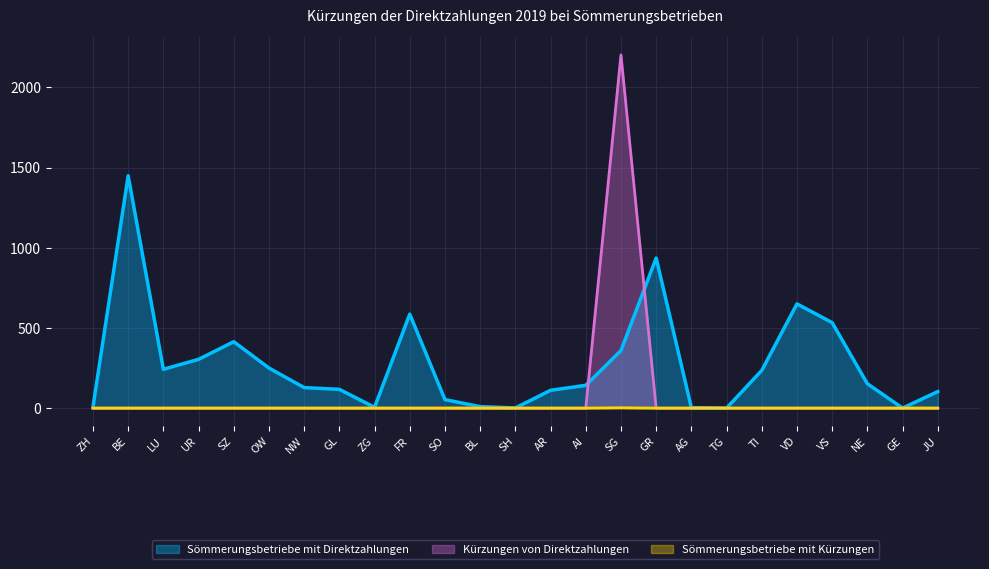

True or false: Sömmerungsbetriebe mit Kürzungen and Kürzungen von Direktzahlungen cross at least once.

False